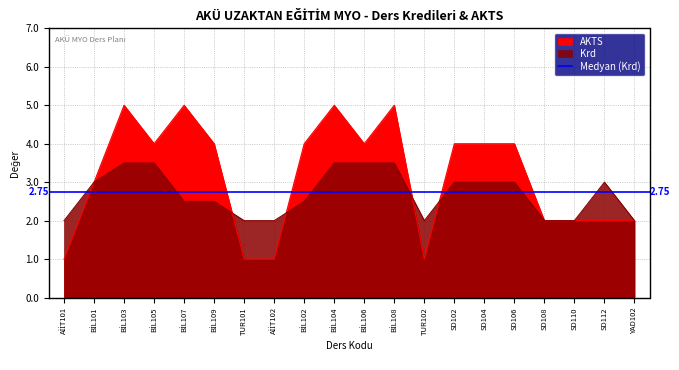

Reading left to right, transcribe all the data shown in this chart.

Krd: AİİT101=2.0	BİL101=3.0	BİL103=3.5	BİL105=3.5	BİL107=2.5	BİL109=2.5	TUR101=2.0	AİİT102=2.0	BİL102=2.5	BİL104=3.5	BİL106=3.5	BİL108=3.5	TUR102=2.0	SD102=3.0	SD104=3.0	SD106=3.0	SD108=2.0	SD110=2.0	SD112=3.0	YAD102=2.0
AKTS: AİİT101=1.0	BİL101=3.0	BİL103=5.0	BİL105=4.0	BİL107=5.0	BİL109=4.0	TUR101=1.0	AİİT102=1.0	BİL102=4.0	BİL104=5.0	BİL106=4.0	BİL108=5.0	TUR102=1.0	SD102=4.0	SD104=4.0	SD106=4.0	SD108=2.0	SD110=2.0	SD112=2.0	YAD102=2.0